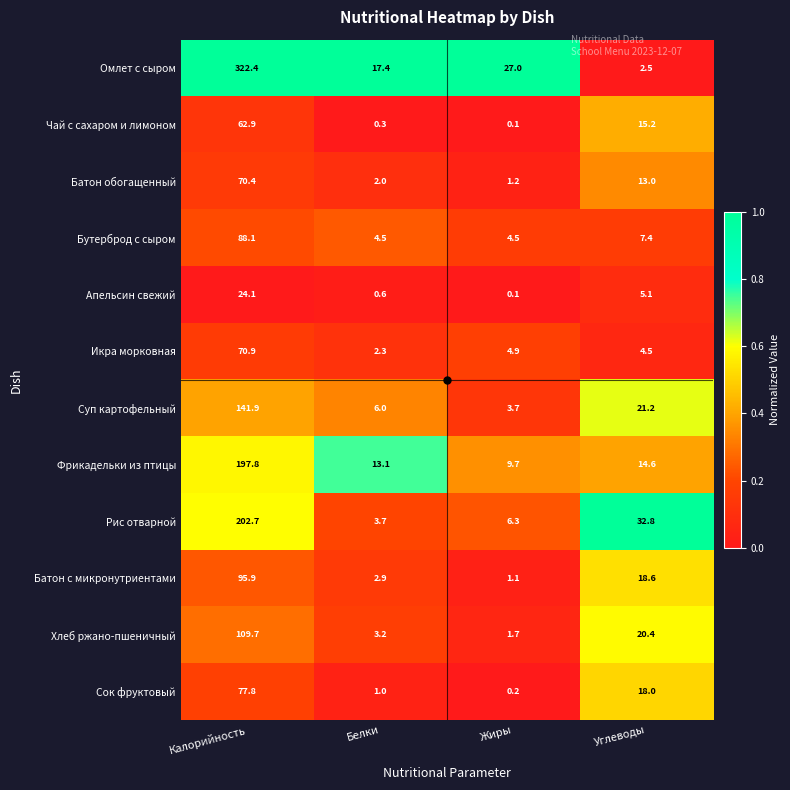

What is the difference between the maximum and minimum values in the Бутерброд с сыром series?

83.6